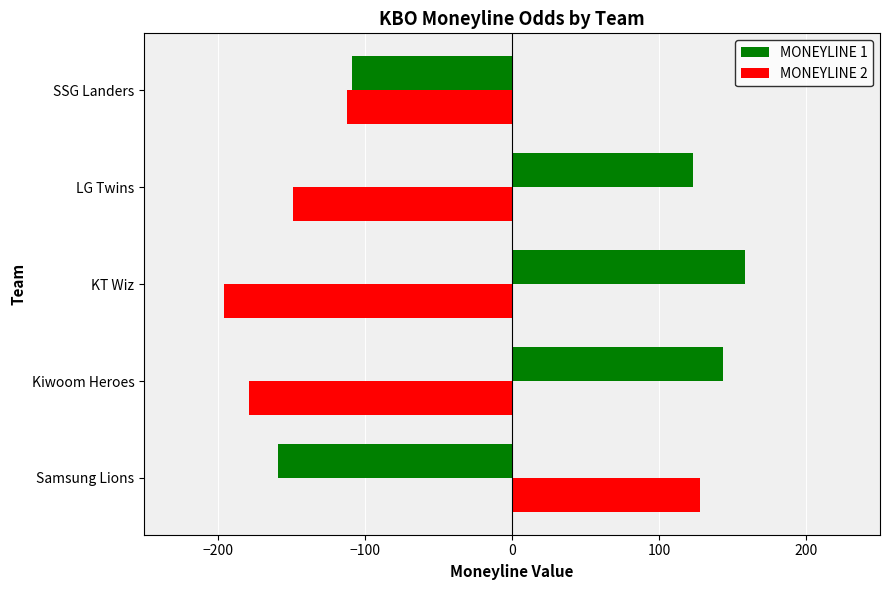

Rank the series by their maximum value, from lowest to highest.

MONEYLINE 2, MONEYLINE 1